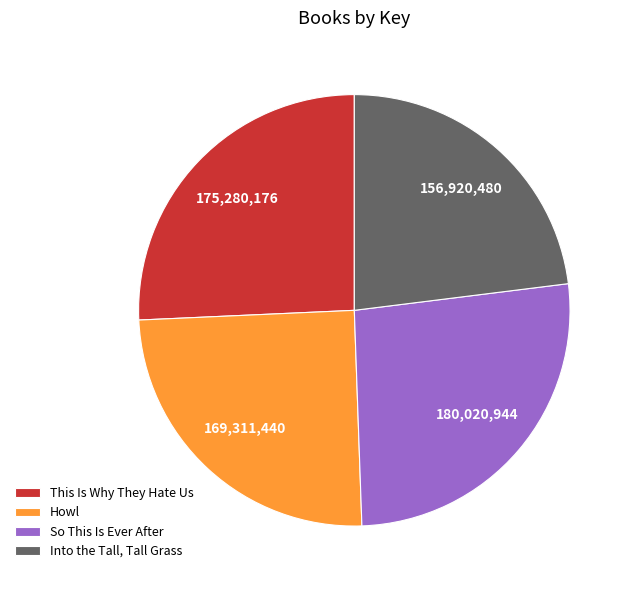

Combined, do So This Is Ever After and Howl account for over 50%?

Yes